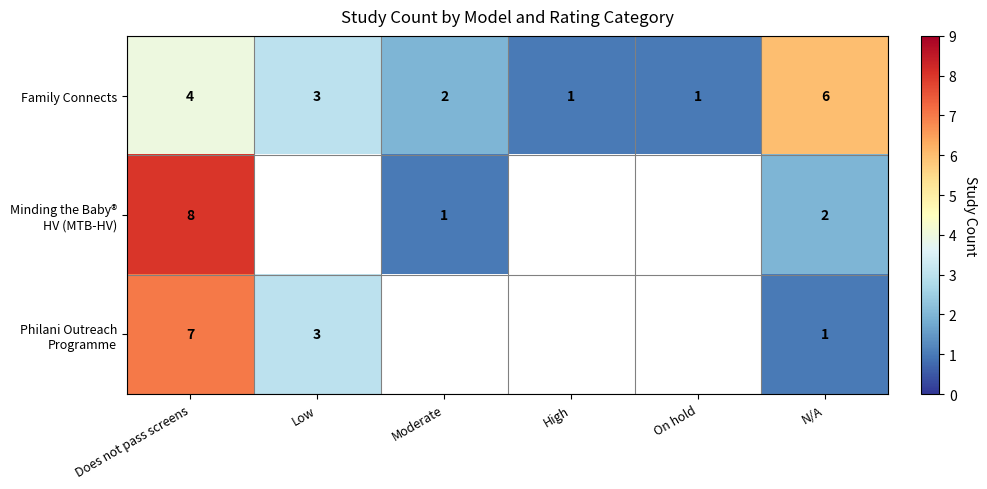

What is the difference between the second highest and second lowest values in the Family Connects series?

3